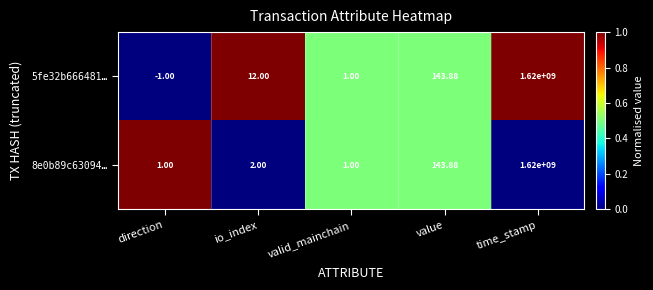

List the series in order of their overall mean, highest first.

5fe32b666481…, 8e0b89c63094…